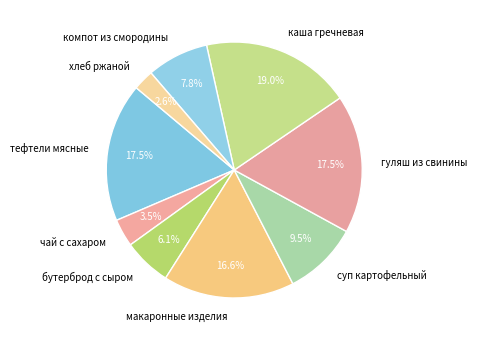

Is there any slice that represents more than half of the pie?

No